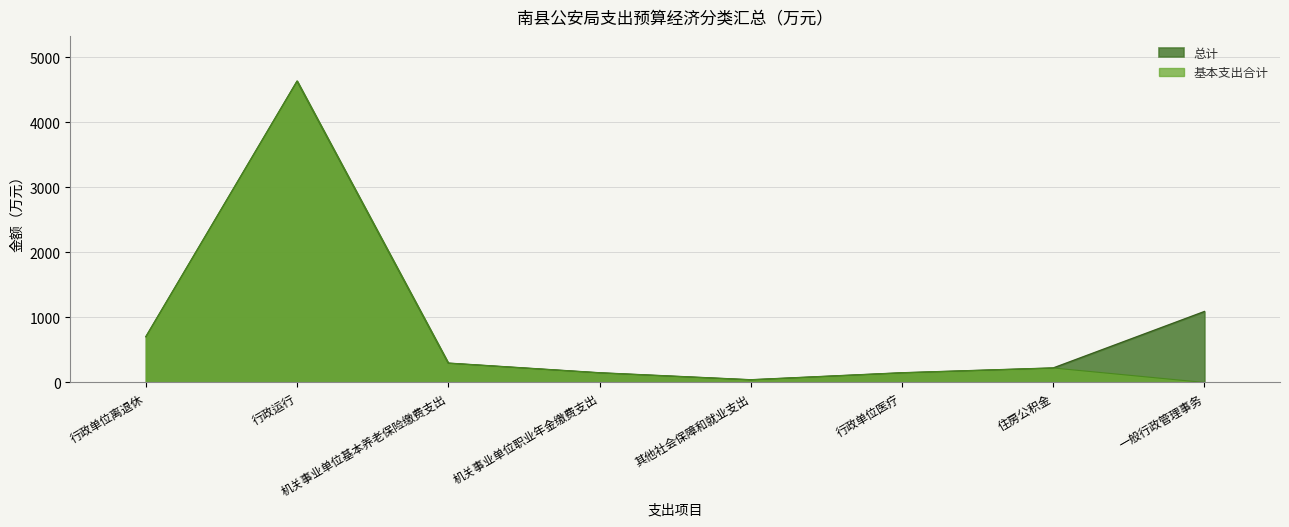

What is the maximum value shown in the chart?

4630.2